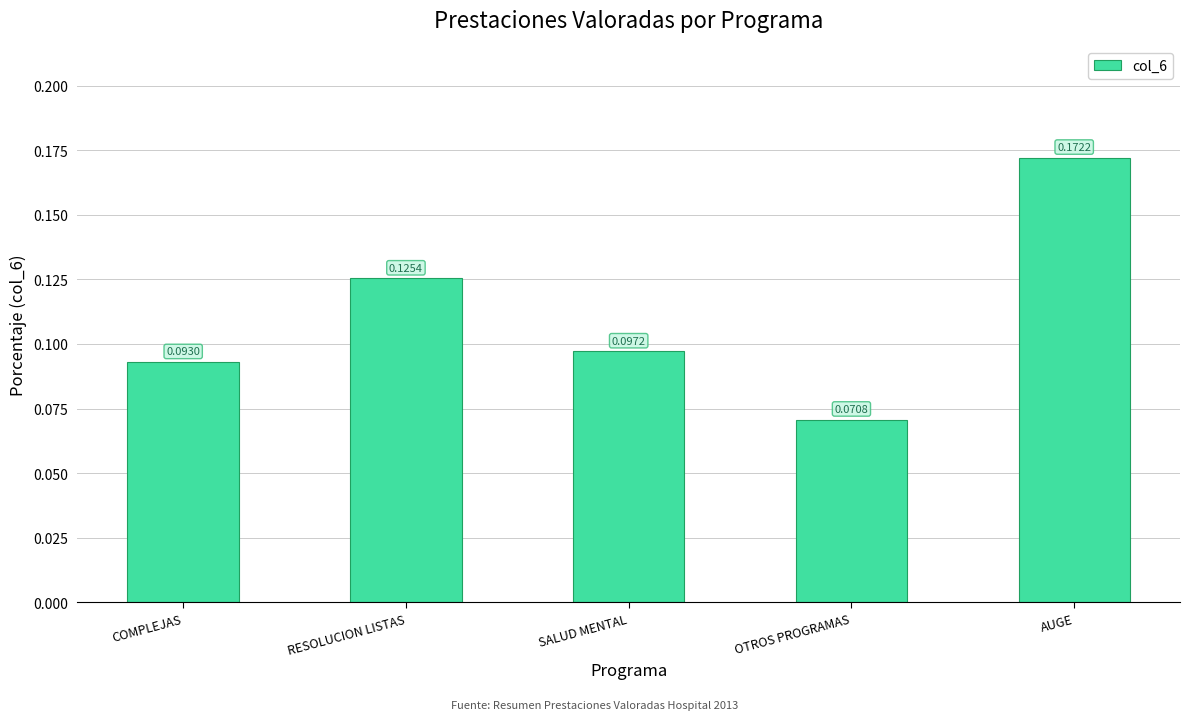

Which category has the lowest value across all series?

OTROS PROGRAMAS